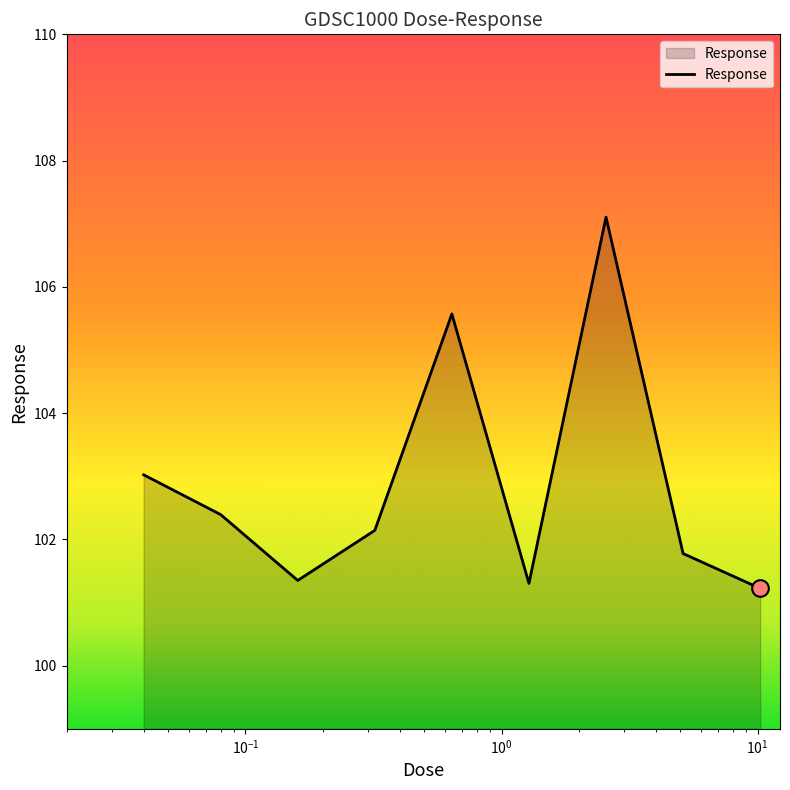

What is the smallest value displayed?

101.2